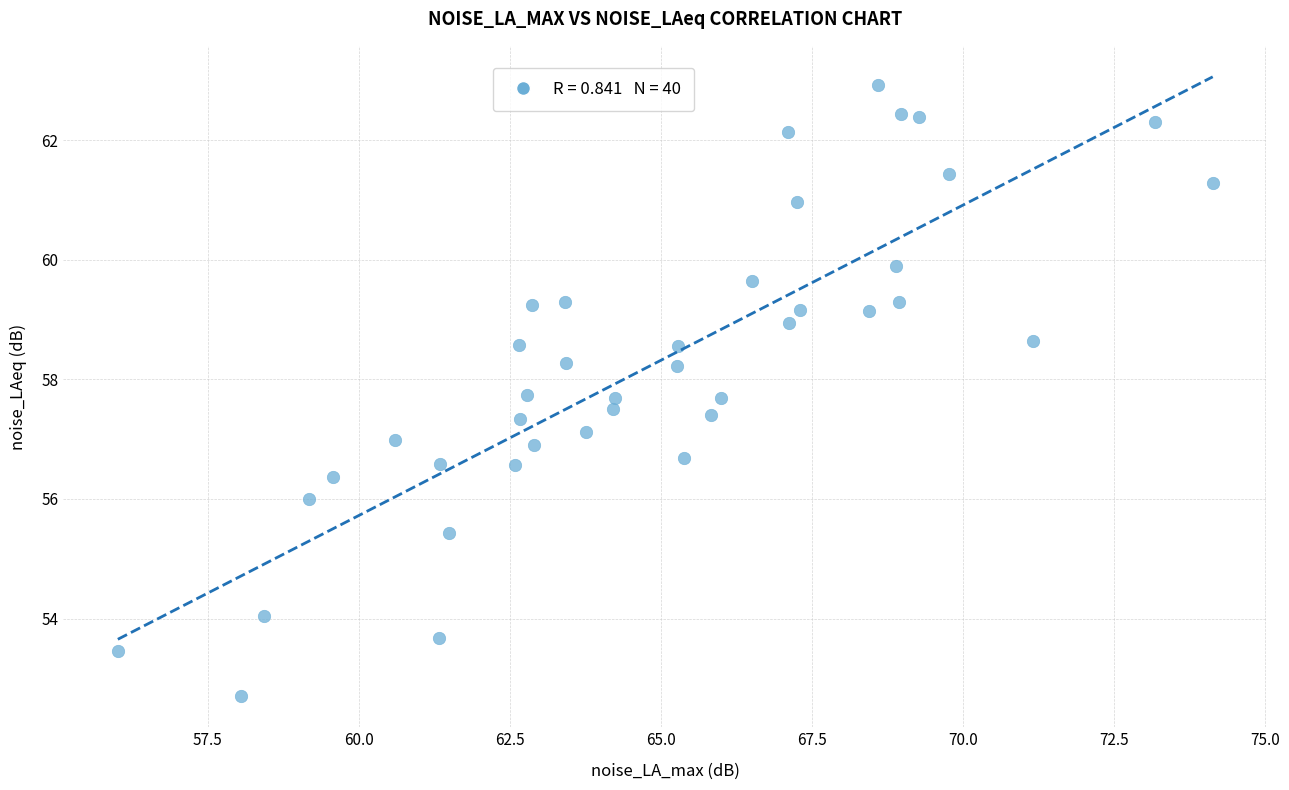

What is the range of X values (max minus min)?

18.1